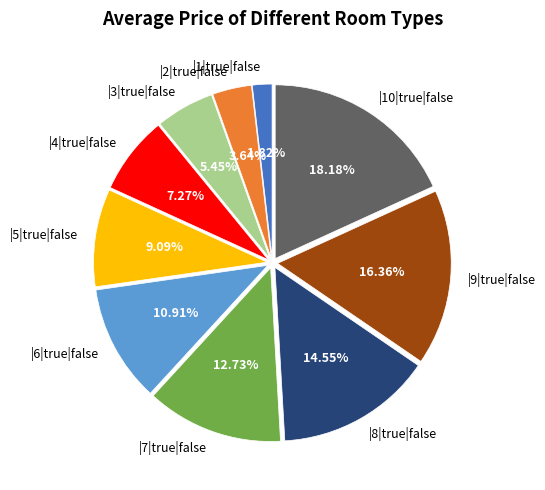

Which slice is the largest?

|10|true|false